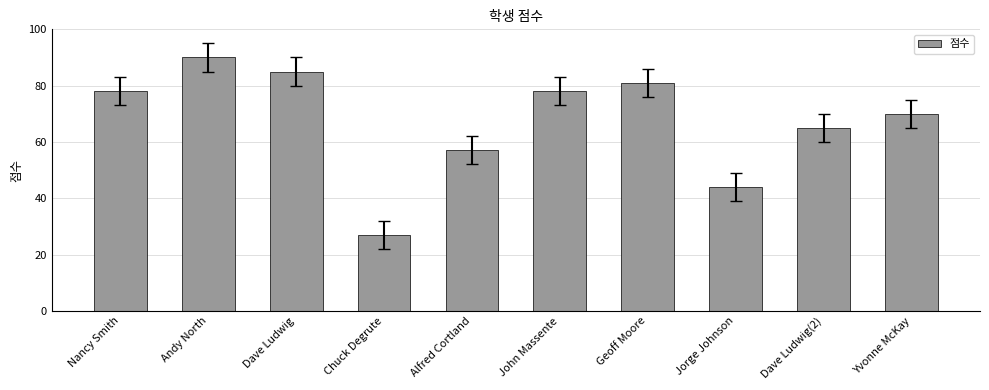

At which category does the chart reach its peak across all series?

Andy North